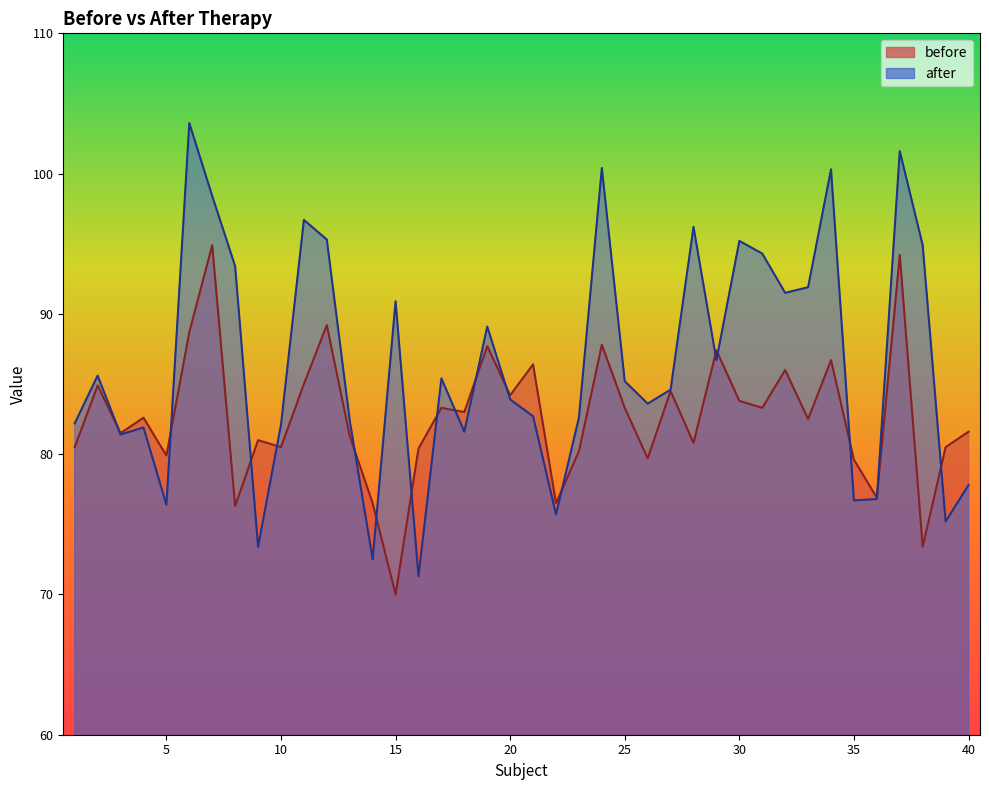

True or false: before and after cross at least once.

True